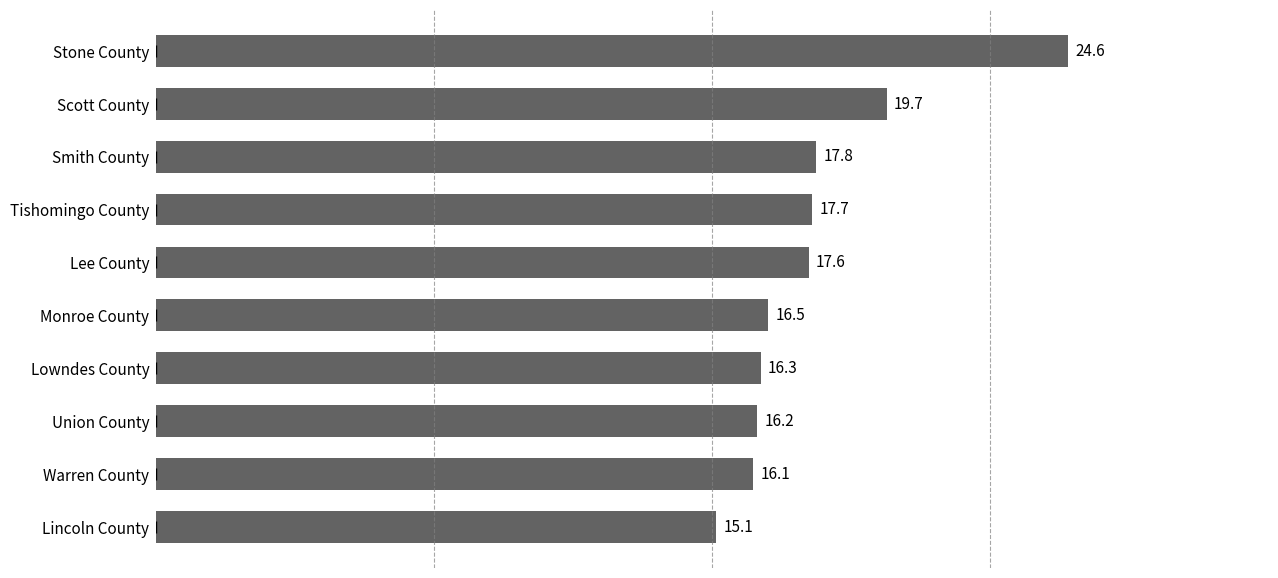

How many distinct data groups are displayed?

1